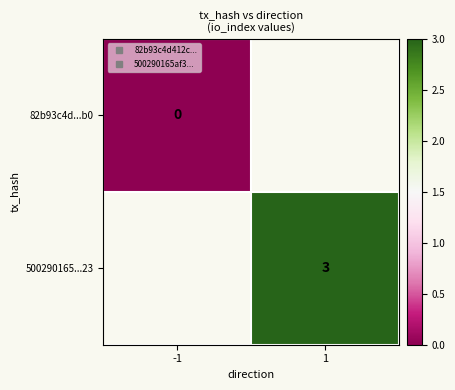

At how many categories does at least one series exceed 2?

1